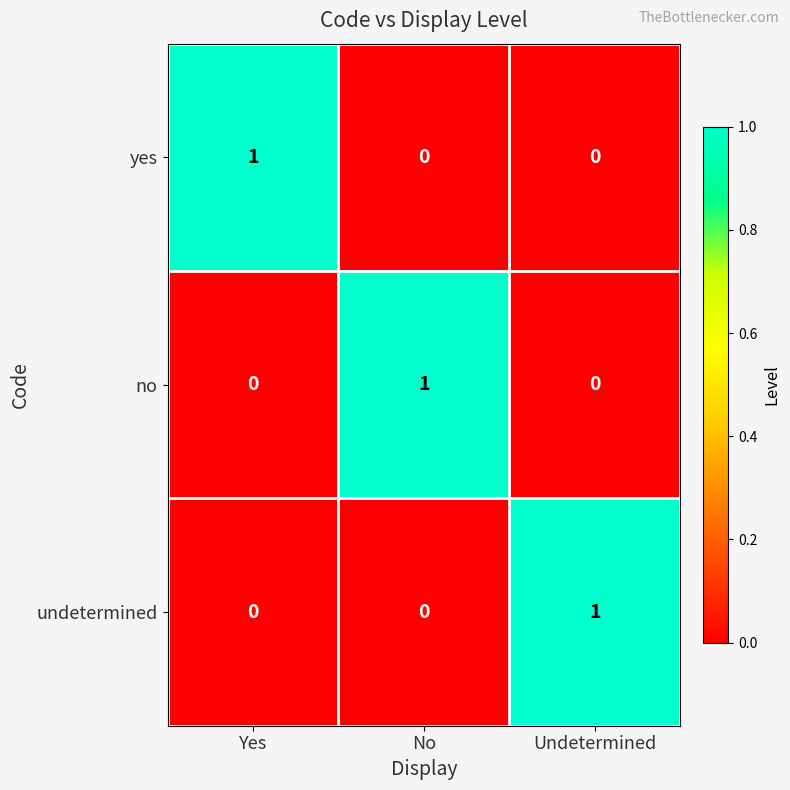

At which label does no reach its peak?

No